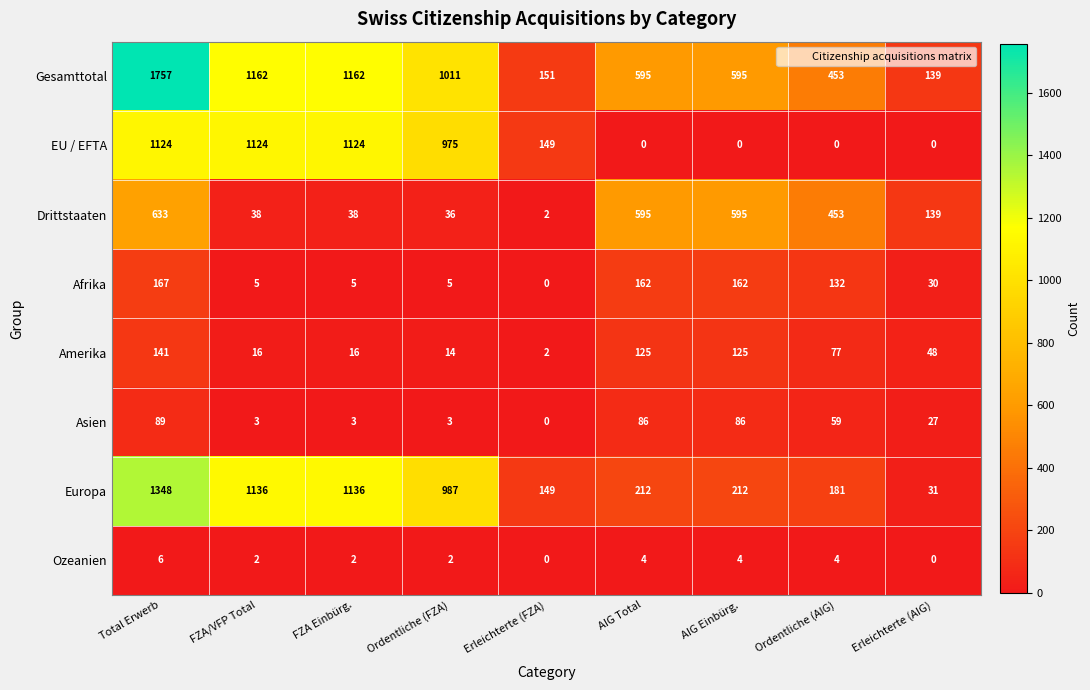

Which series has the largest total across all categories?

Gesamttotal